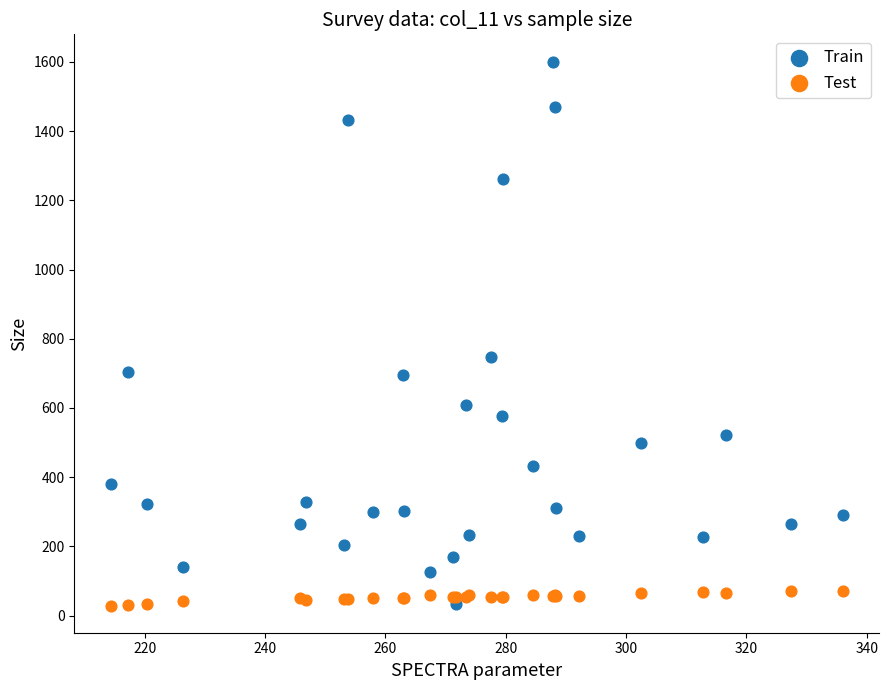

Across all series, what Y value is closest to 815?

748.0